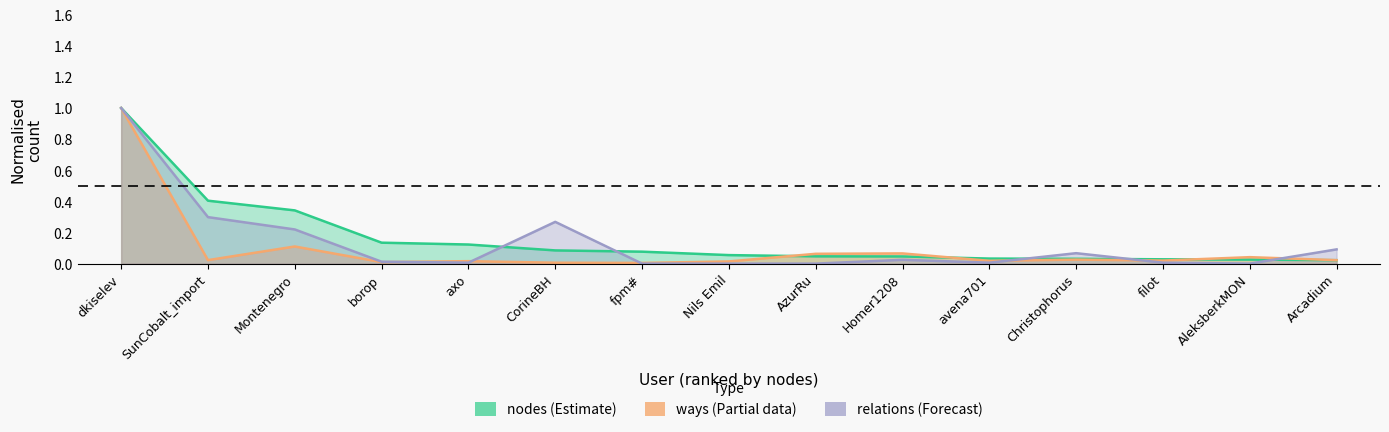

What is the maximum value for ways?

1.0